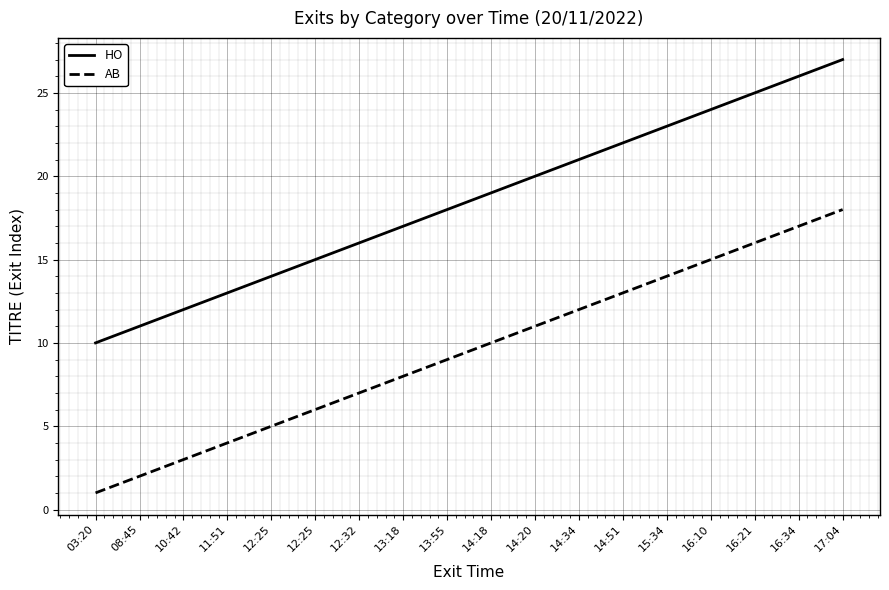

Where does the HO series first go above 19?

14:20